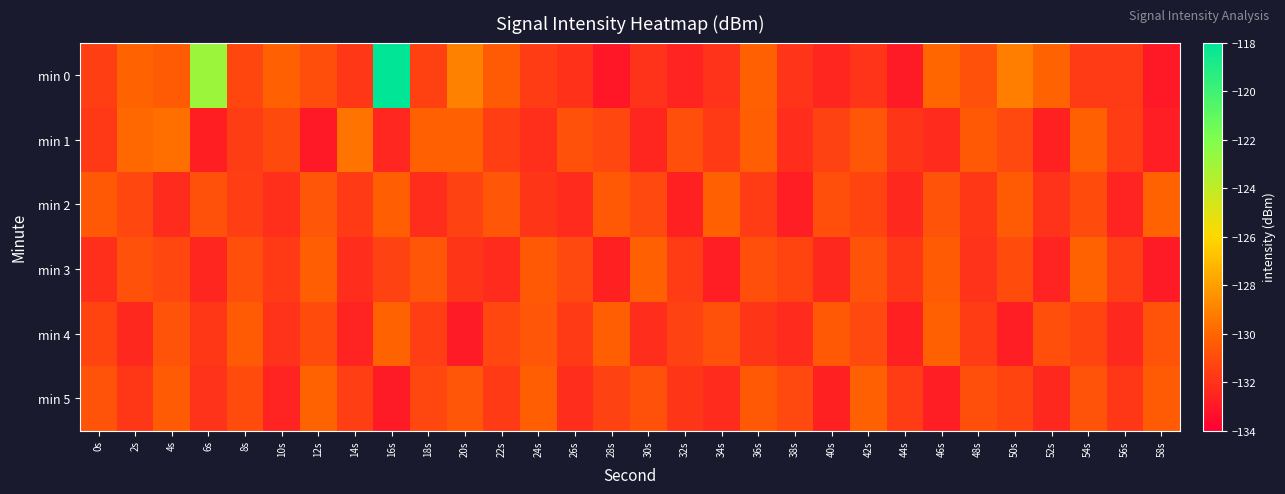

Which series has the widest spread of values?

min 0